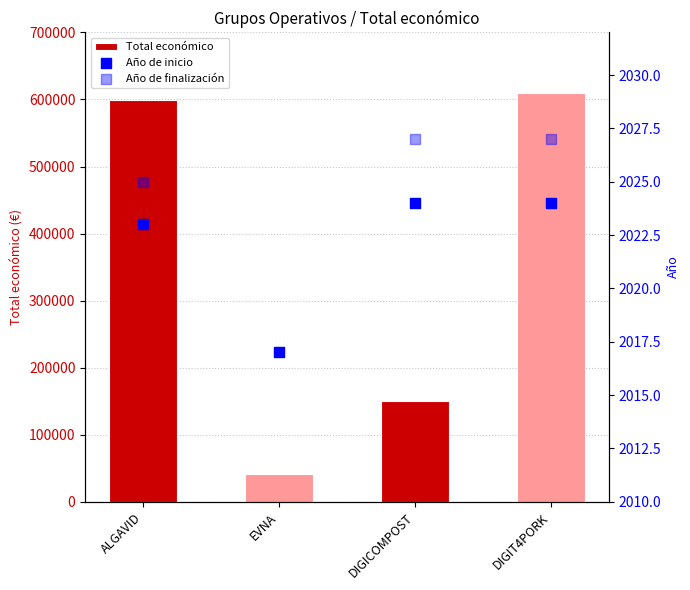

What is the maximum value for Total económico?

609206